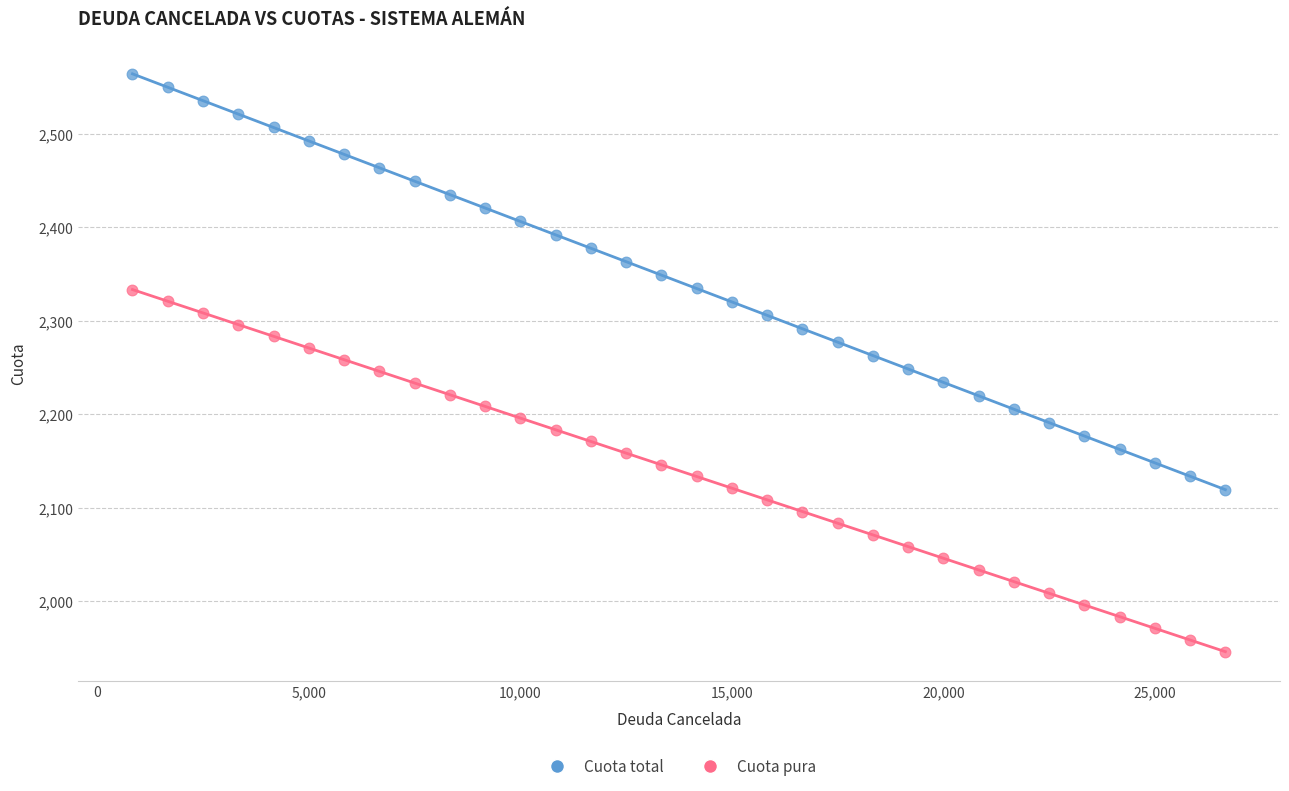

What are all the series names shown in the legend?

Cuota total, Cuota pura